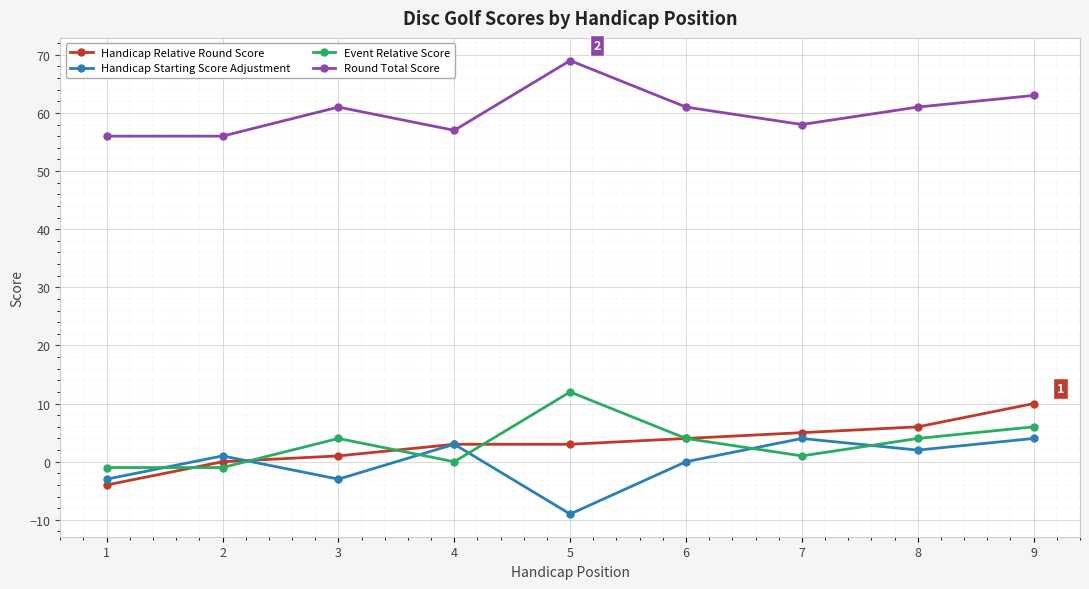

True or false: Event Relative Score has a value of 4 at 6.

True